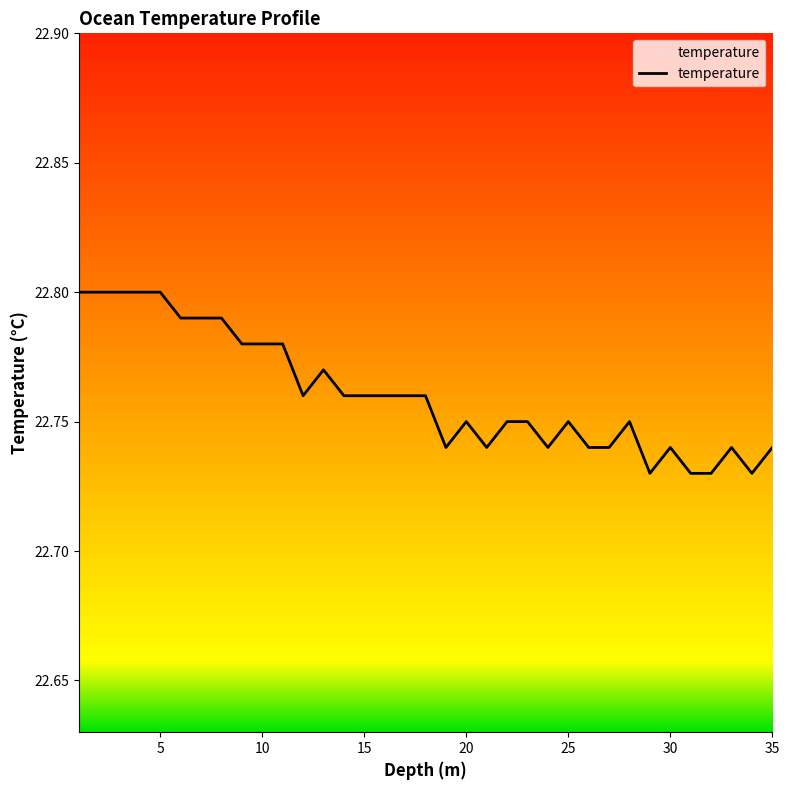

How many lines are shown in the chart?

1